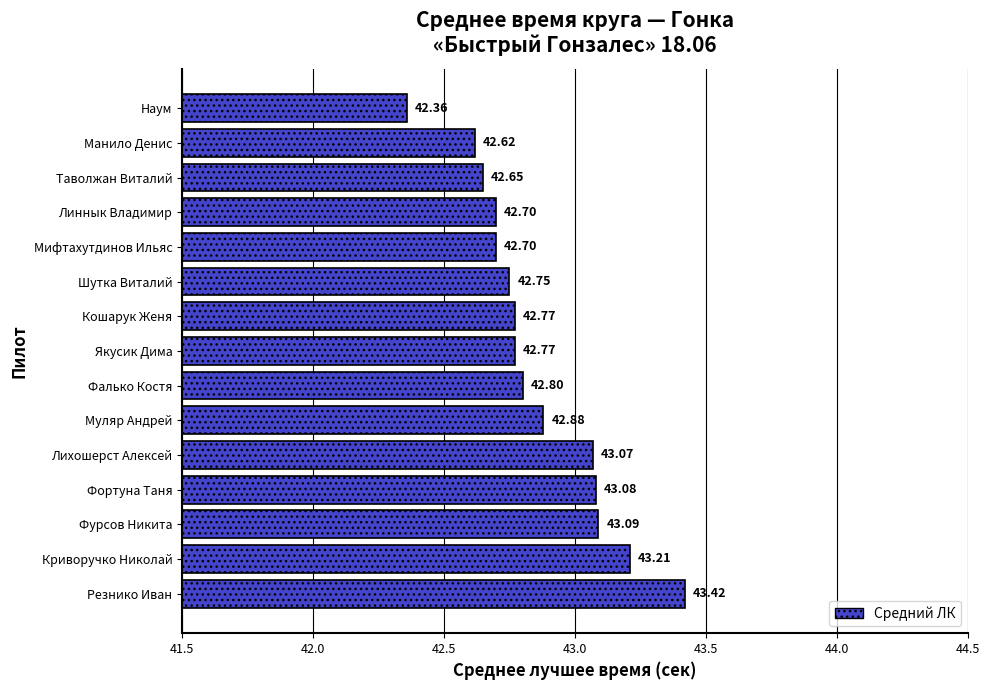

How many distinct data groups are displayed?

1